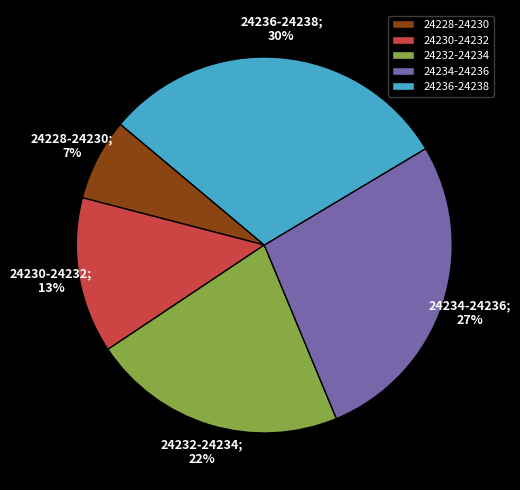

How many slices are in this pie chart?

5